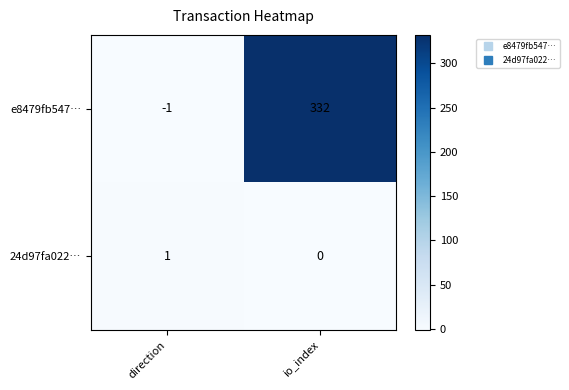

What is the difference between the highest and lowest values at io_index?

332